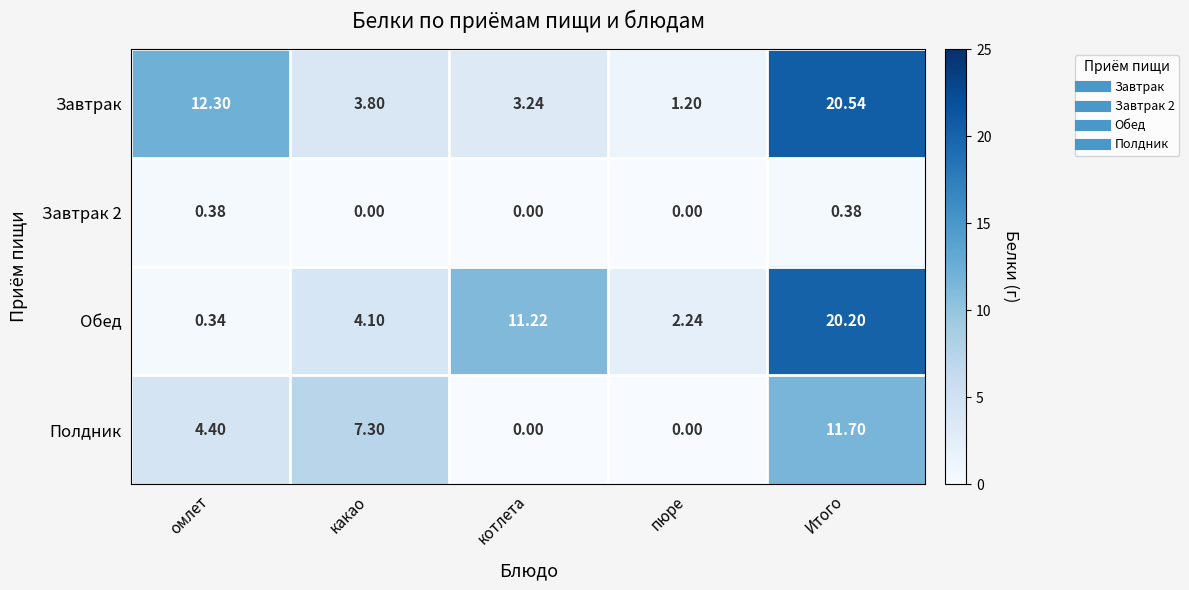

Count the number of data series in this chart.

4